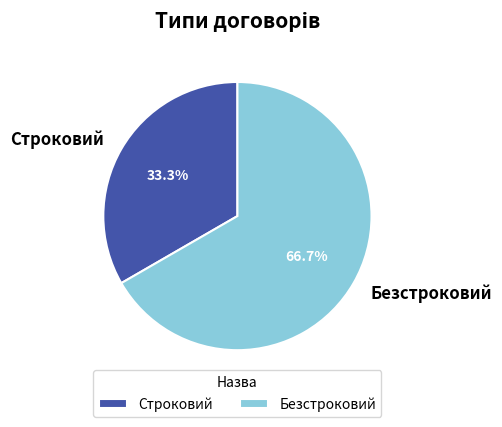

To the nearest percent, what is the combined percentage of Строковий and Безстроковий?

100%